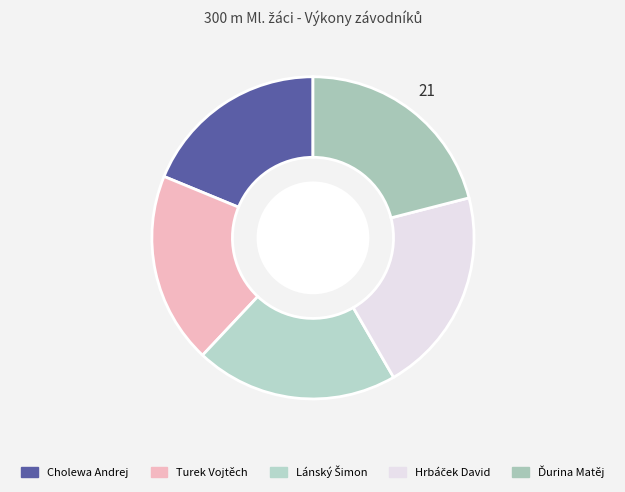

Count the number of slices in the pie.

5